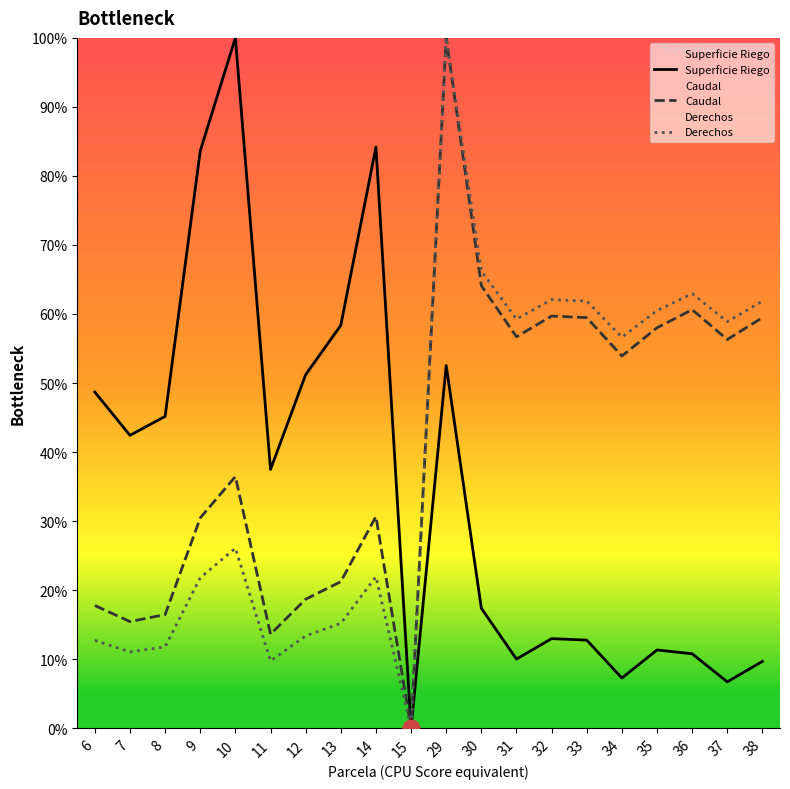

Does the chart have visible grid lines?

No